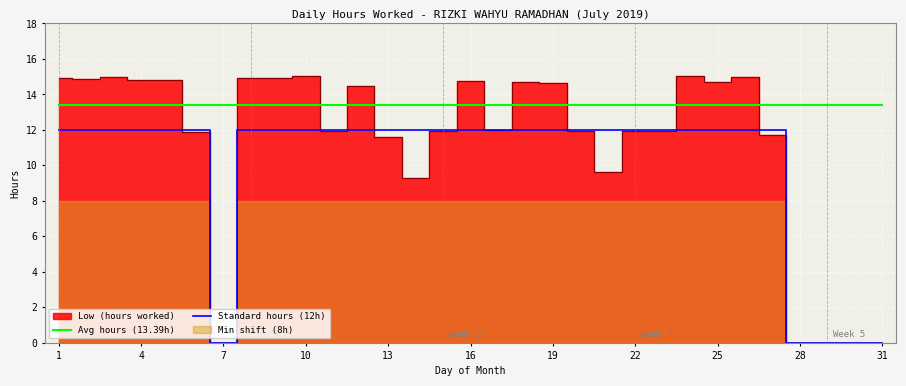

True or false: Standard hours (12h) and Avg hours (13.39h) cross at least once.

False